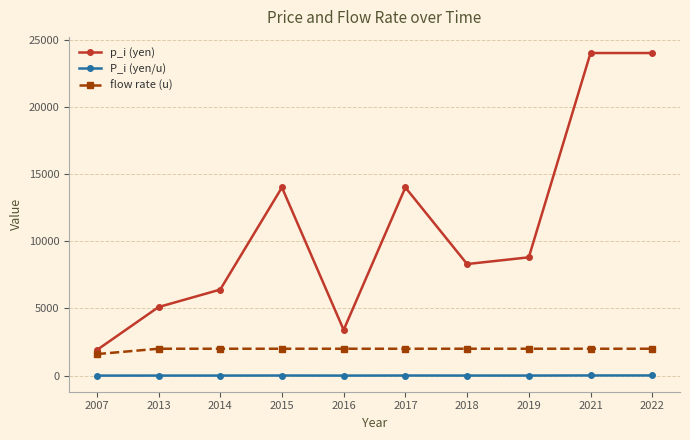

Is the value of p_i (yen) at 2014 greater than the value of P_i (yen/u) at 2019?

Yes